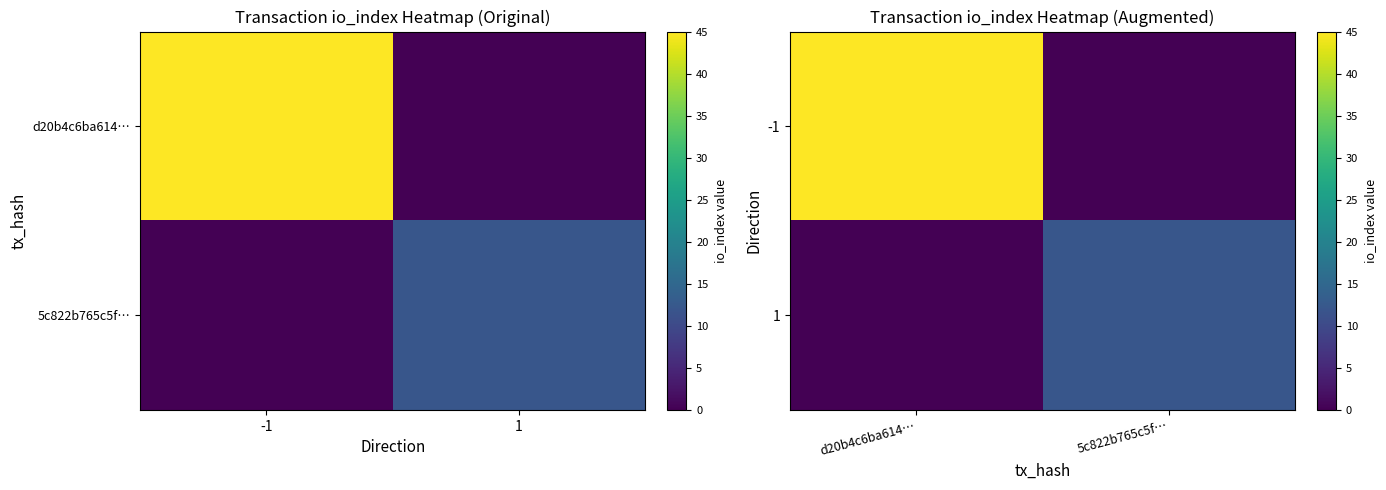

How many data points does each series have?

2